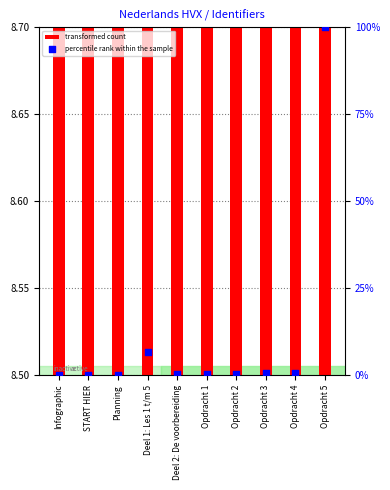

What are all the series names shown in the legend?

transformed count, percentile rank within the sample